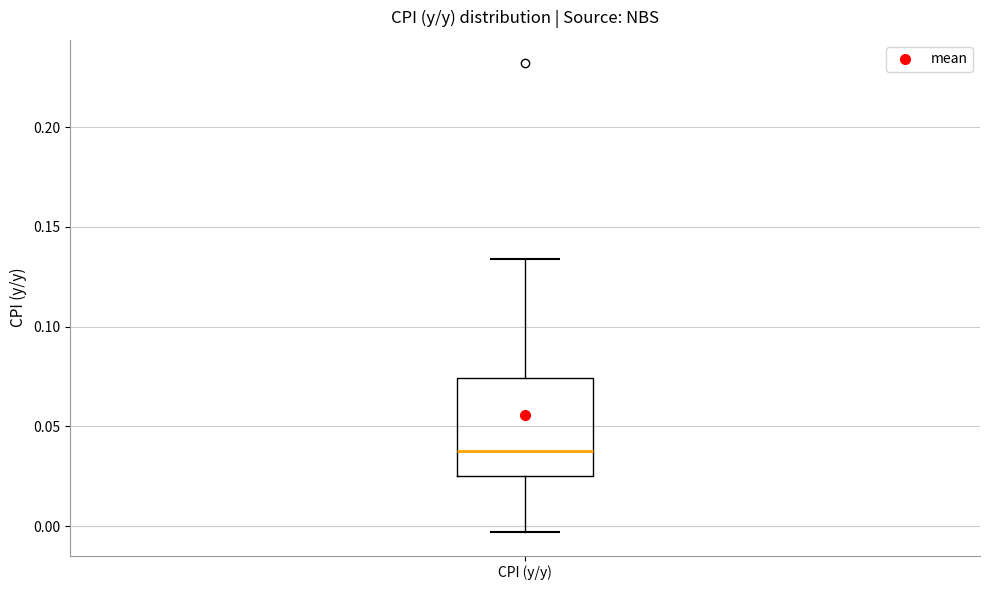

Where is the upper edge of the box for CPI (y/y) on the y-axis? The values are not printed on the chart, so give them approximately, as read against the axis.

0.075